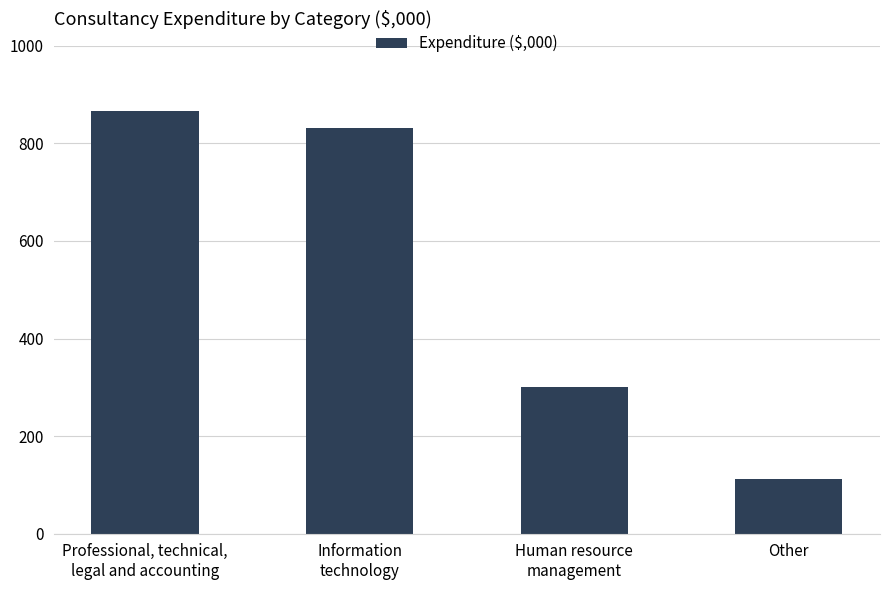

What is the ratio of the value at Information
technology to the value at Other?

7.4